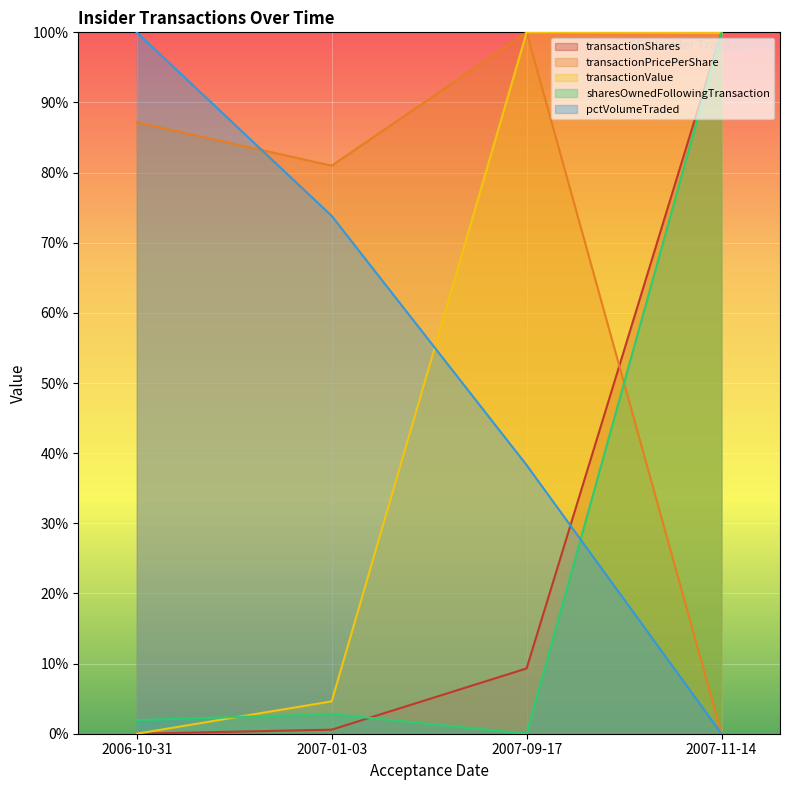

Where does the sharesOwnedFollowingTransaction series first go above 2?

2007-01-03